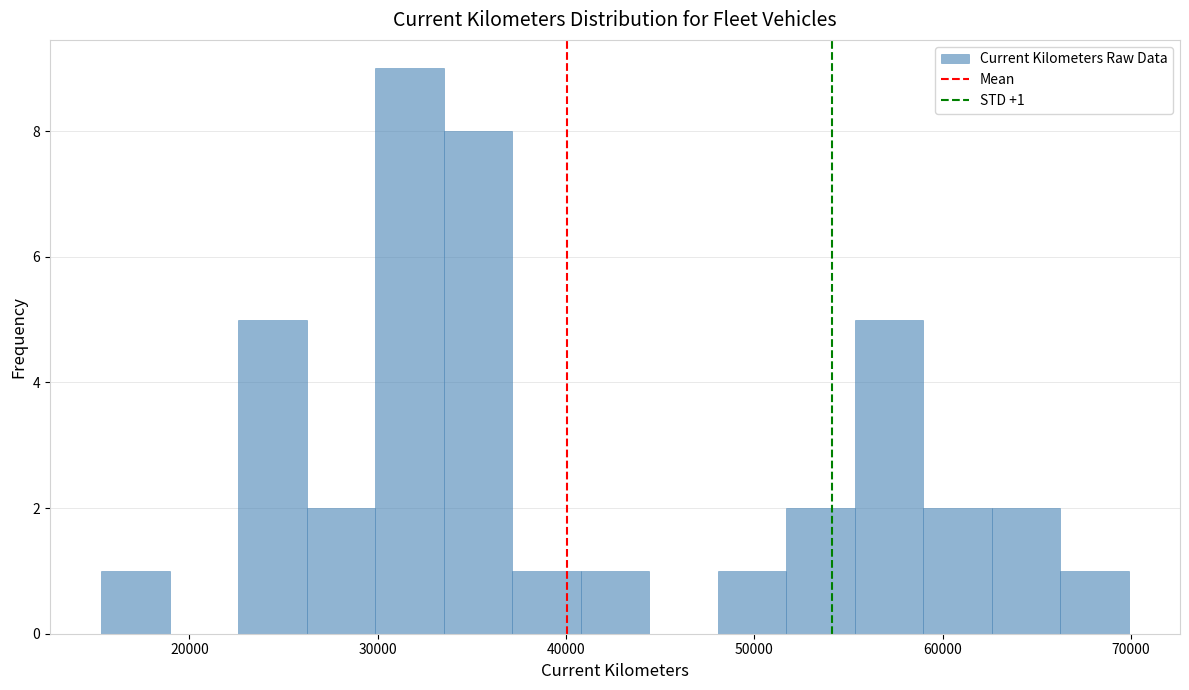

Read against the x-axis, roughly where is the centre of the tallest bar?

32000